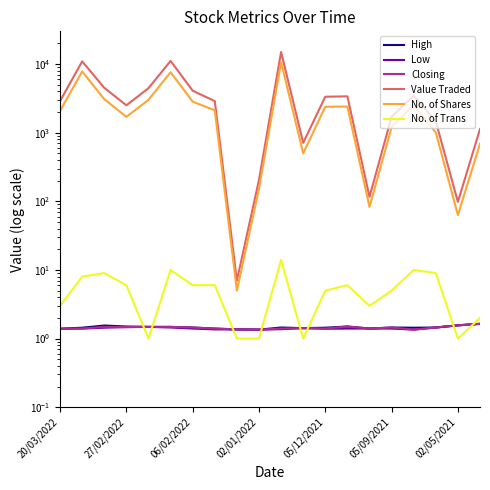

Which series has the largest total across all categories?

Value Traded